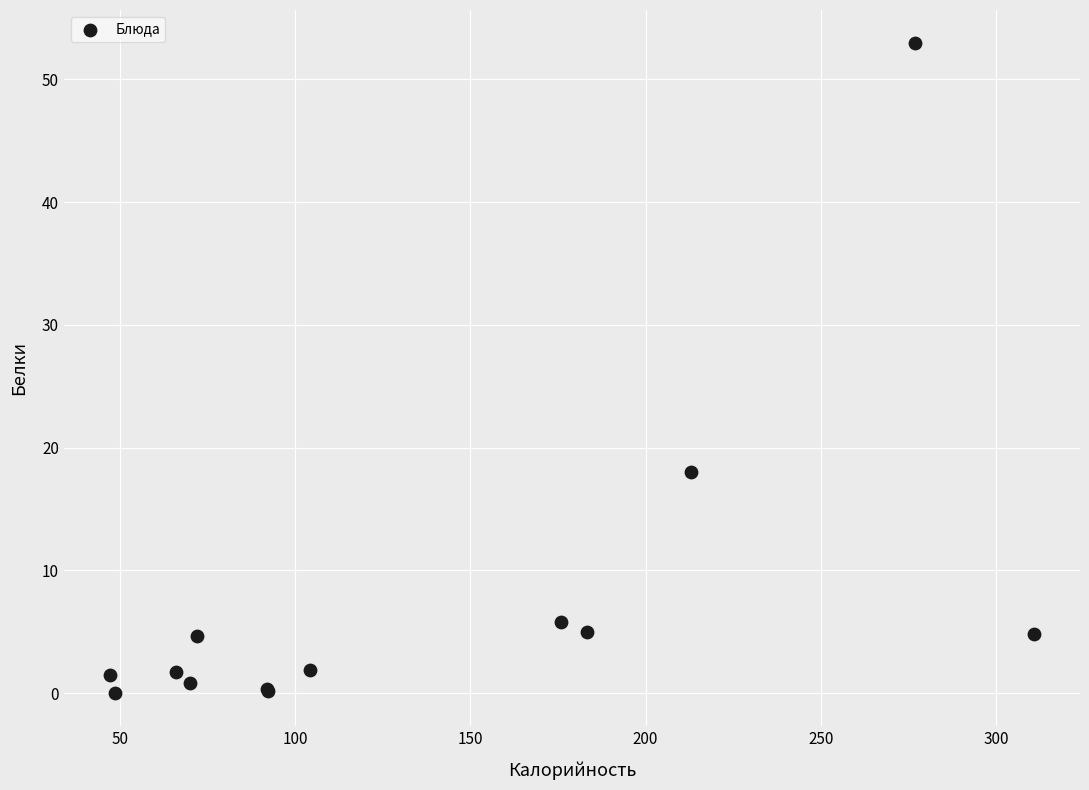

What Y value in the scatter plot is closest to 26?

18.0